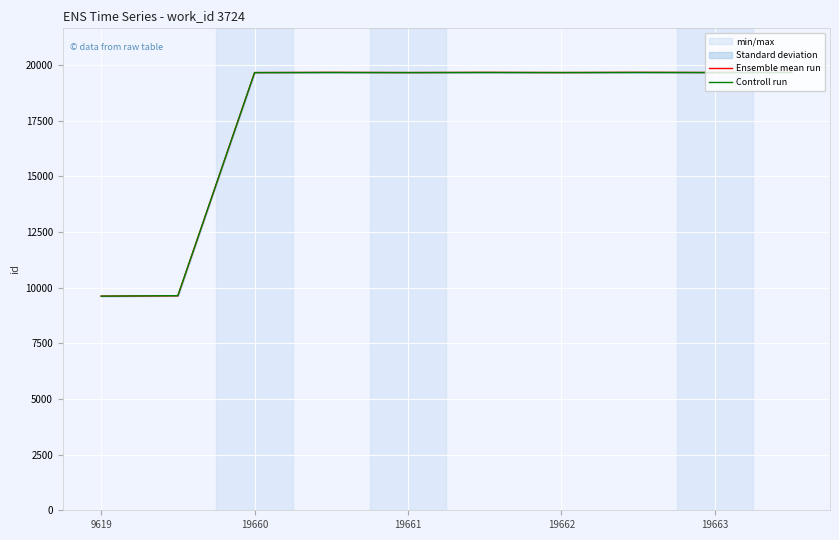

True or false: Ensemble mean run and Controll run intersect in this chart.

False